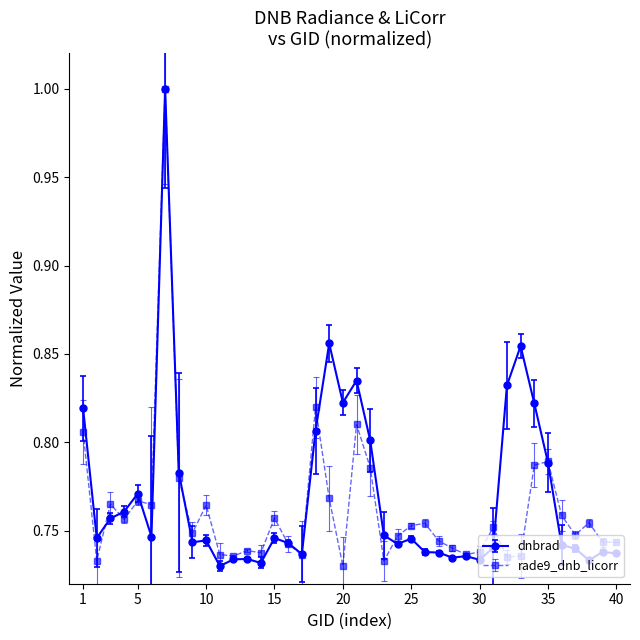

Is this an area chart (filled region under the line)?

No